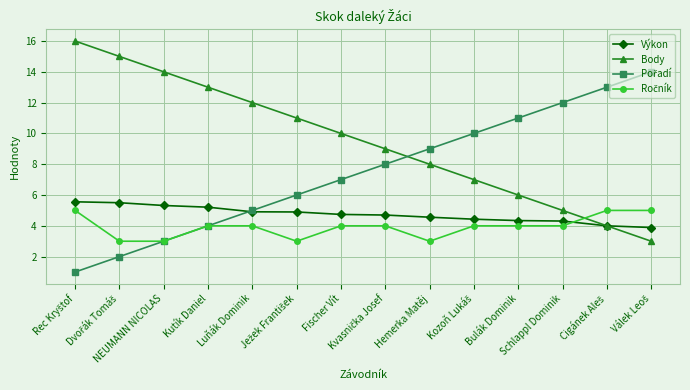

Does the chart display data point markers on the line(s)?

Yes